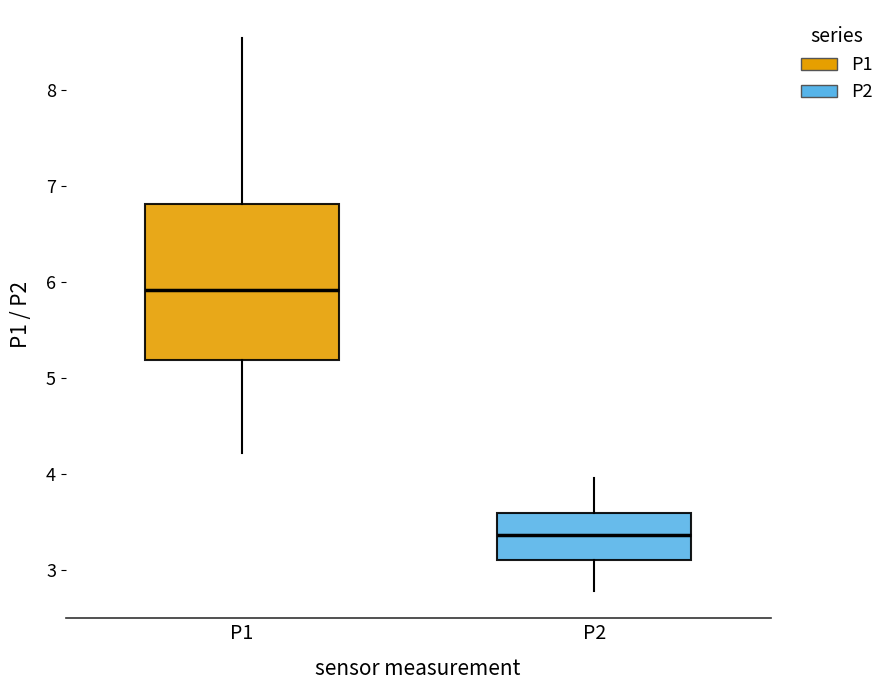

Reading left to right, read every box against the y-axis: the position of its median line, the range the box covers, and the ends of its whiskers. The values are not printed on the chart, so give them approximately, as read against the axis.

P1: median 5.9, box 5.2 to 6.8, whiskers 4.2 to 8.6
P2: median 3.4, box 3.1 to 3.6, whiskers 2.8 to 4.0